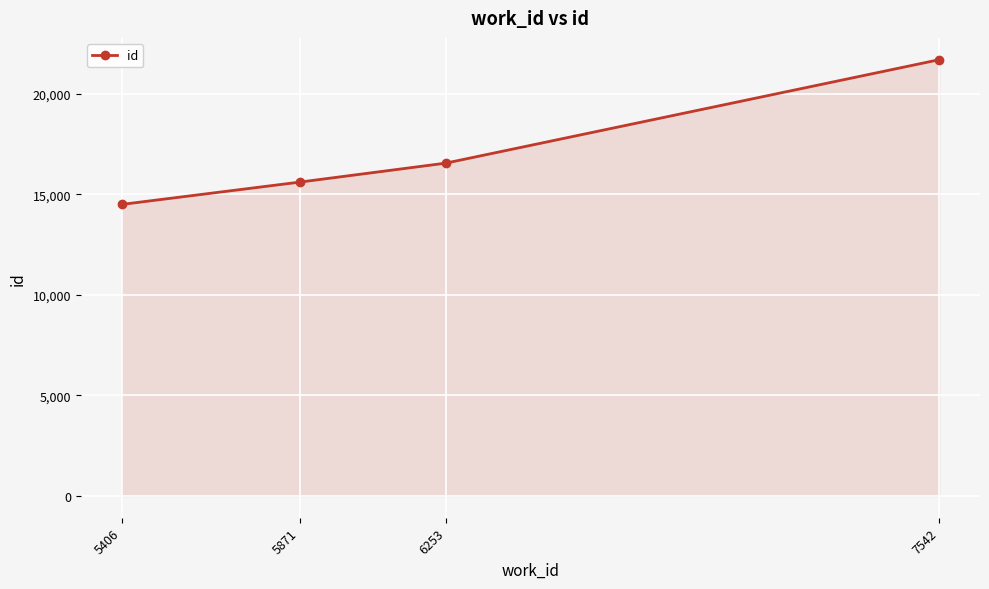

Rank the categories by value from lowest to highest.

5406, 5871, 6253, 7542